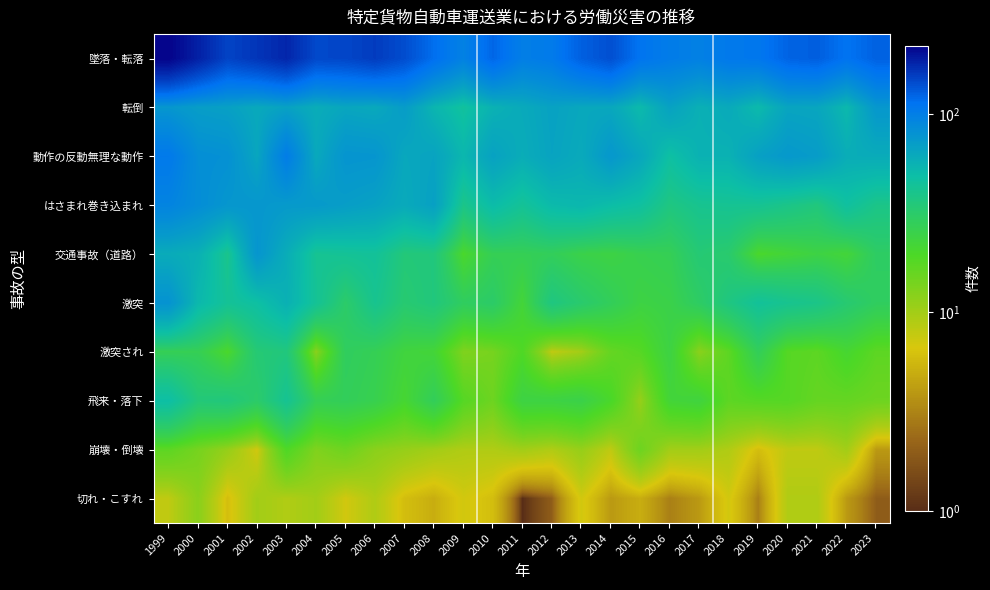

What is the minimum value shown in the chart?

1